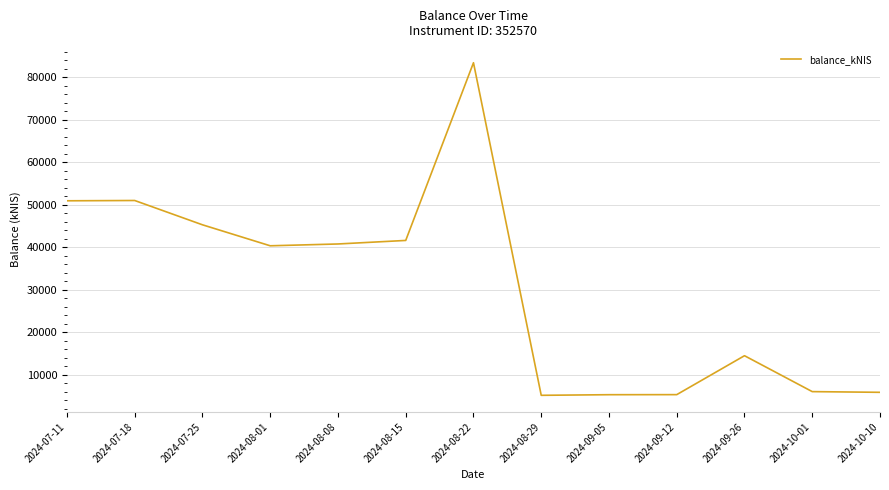

What is the change in value from 2024-07-11 to 2024-08-22?

+32500.2